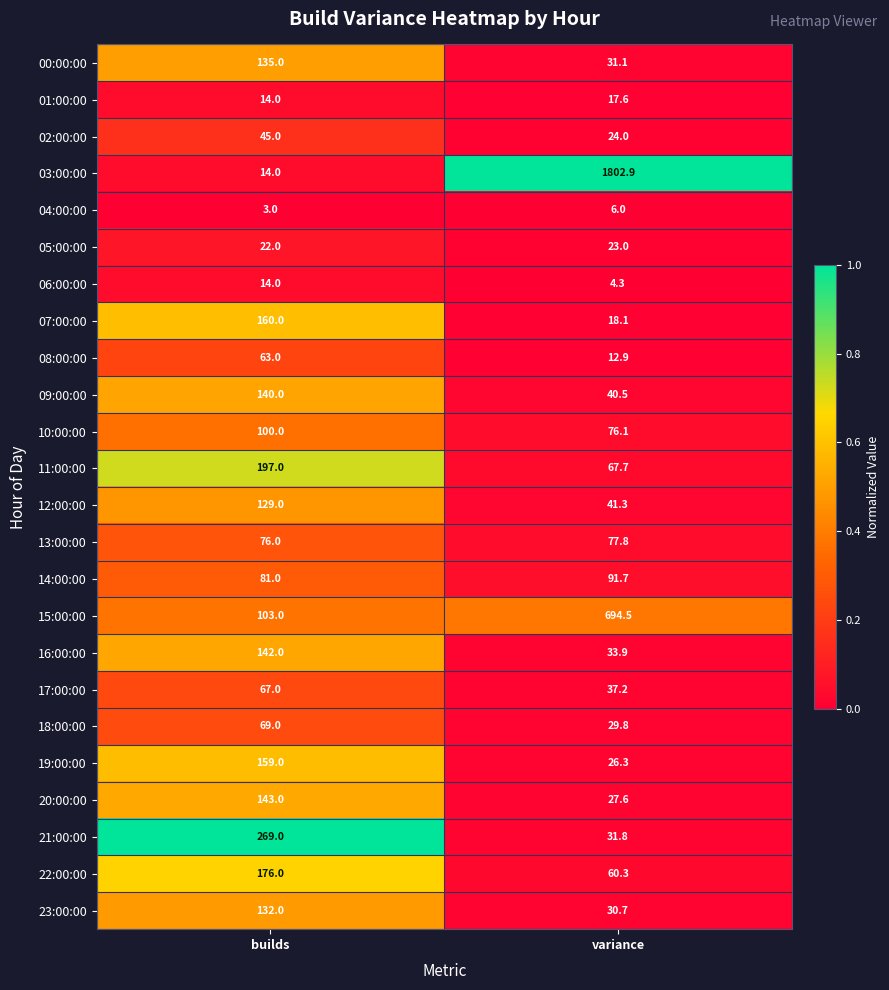

At which category is the sum across all series the highest?

variance